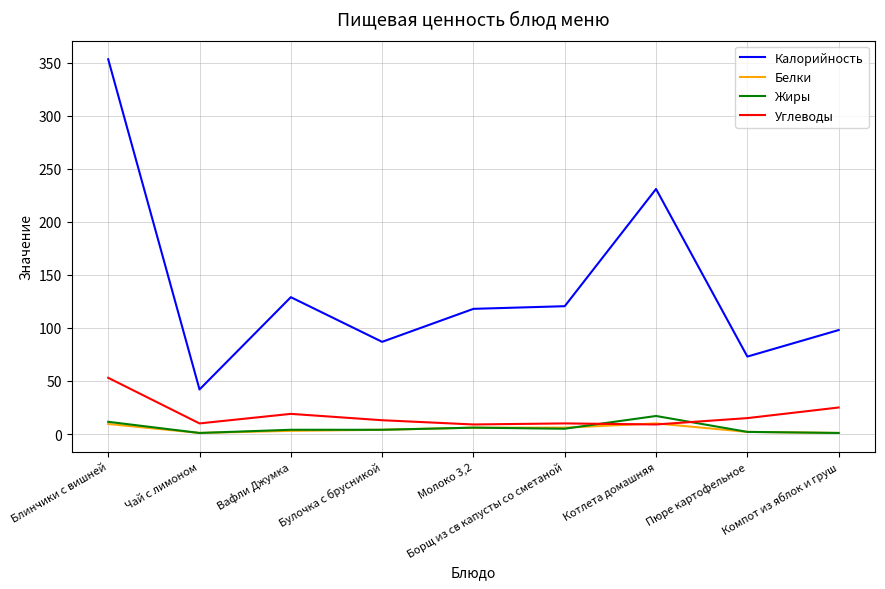

Is this an area chart (filled region under the line)?

No